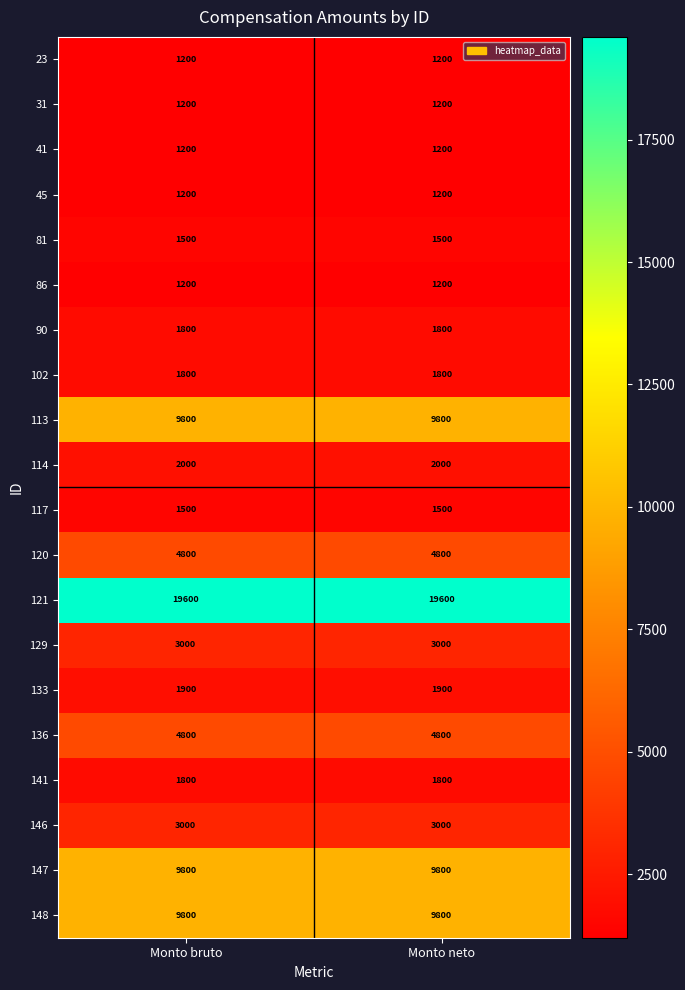

What is the spread (max minus min) of values at Monto bruto?

18400